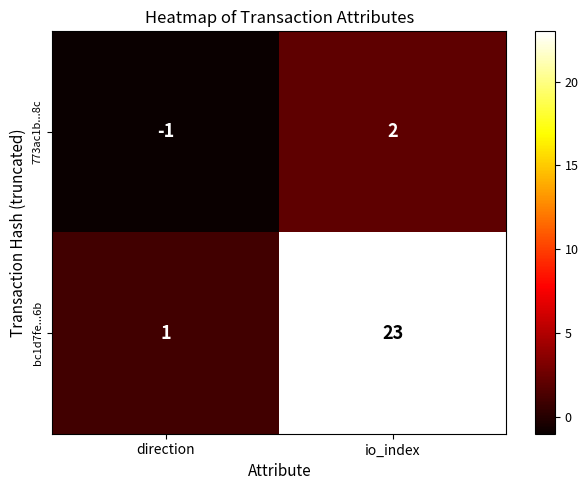

What is the difference between the maximum and minimum values in the 773ac1b...8c series?

3